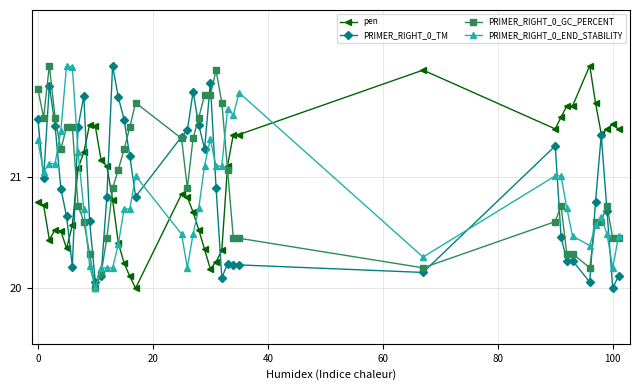

What is the value of the PRIMER_RIGHT_0_GC_PERCENT point at the 14th from the left?

20.9